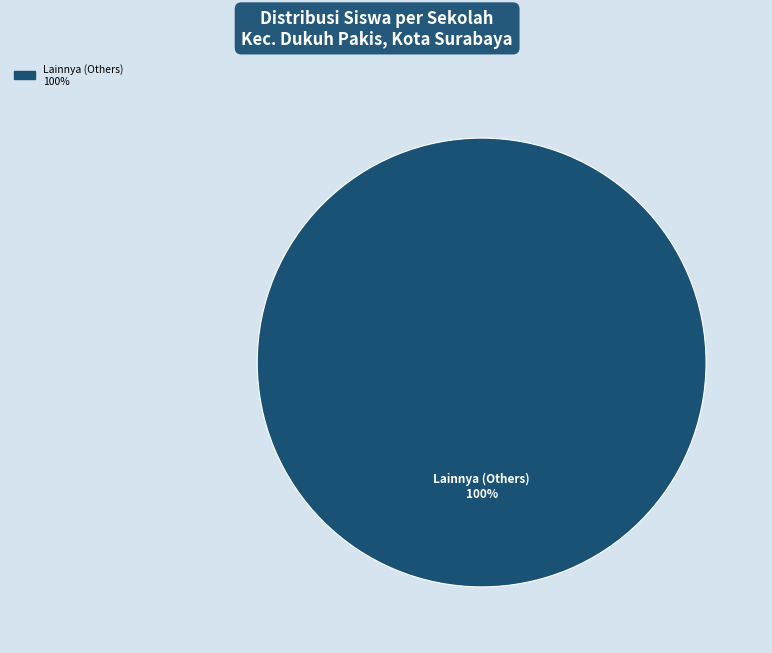

To the nearest percent, what portion does Lainnya (Others) represent?

100%